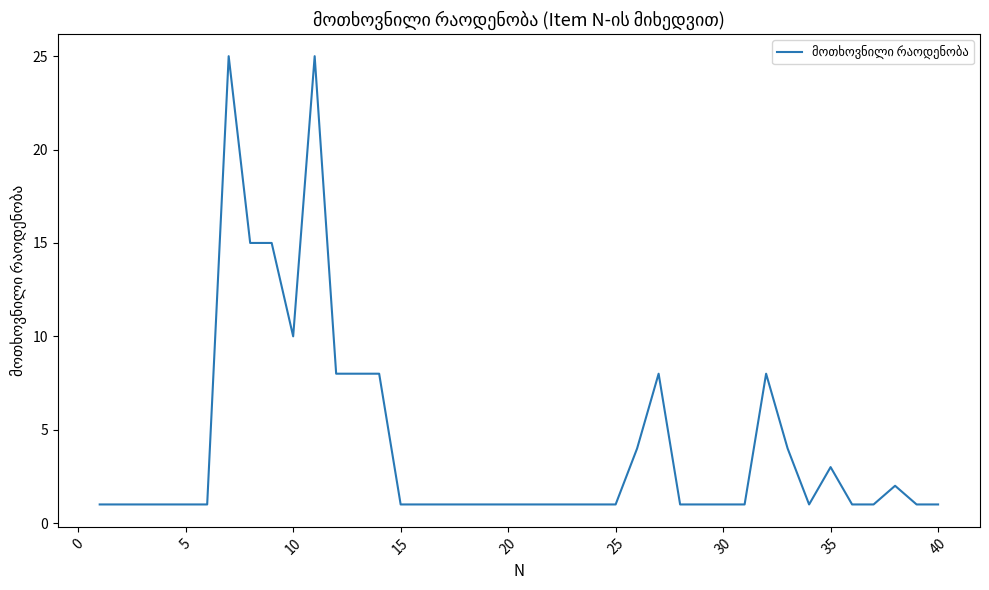

Is this an area chart (filled region under the line)?

No